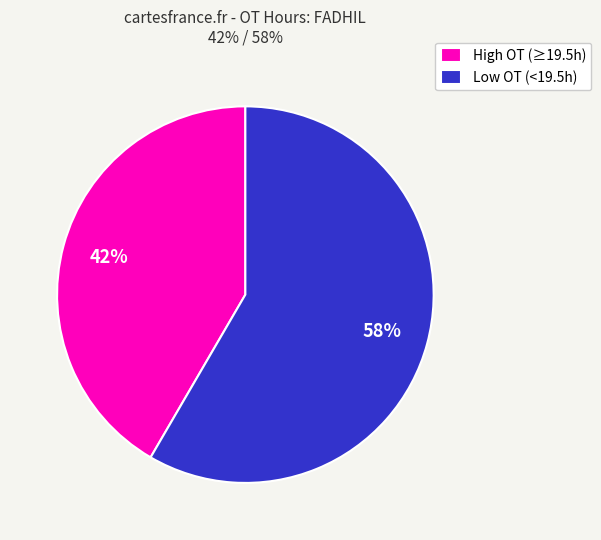

How many slices are in this pie chart?

2